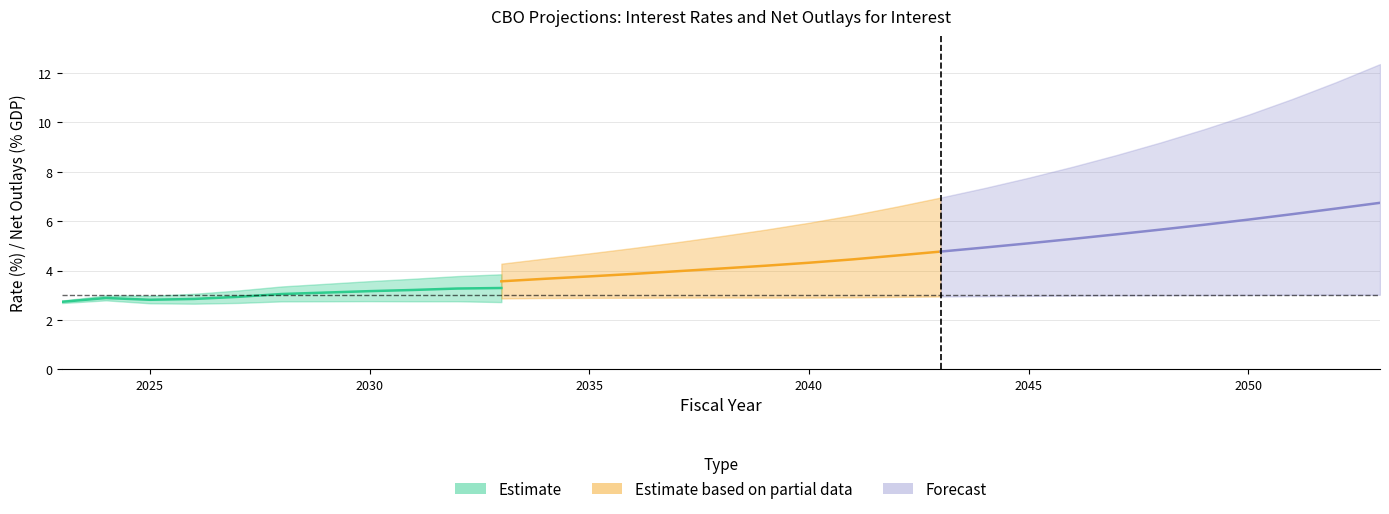

What is the lowest value of the Extended Baseline (Interest Rate) series?

2.7